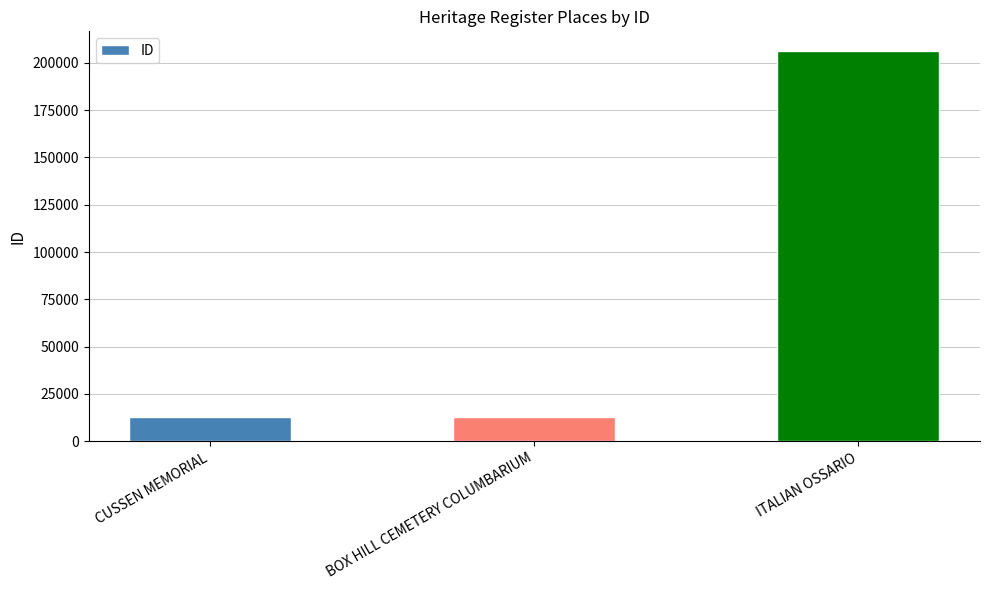

Between BOX HILL CEMETERY COLUMBARIUM and ITALIAN OSSARIO, which is larger?

ITALIAN OSSARIO